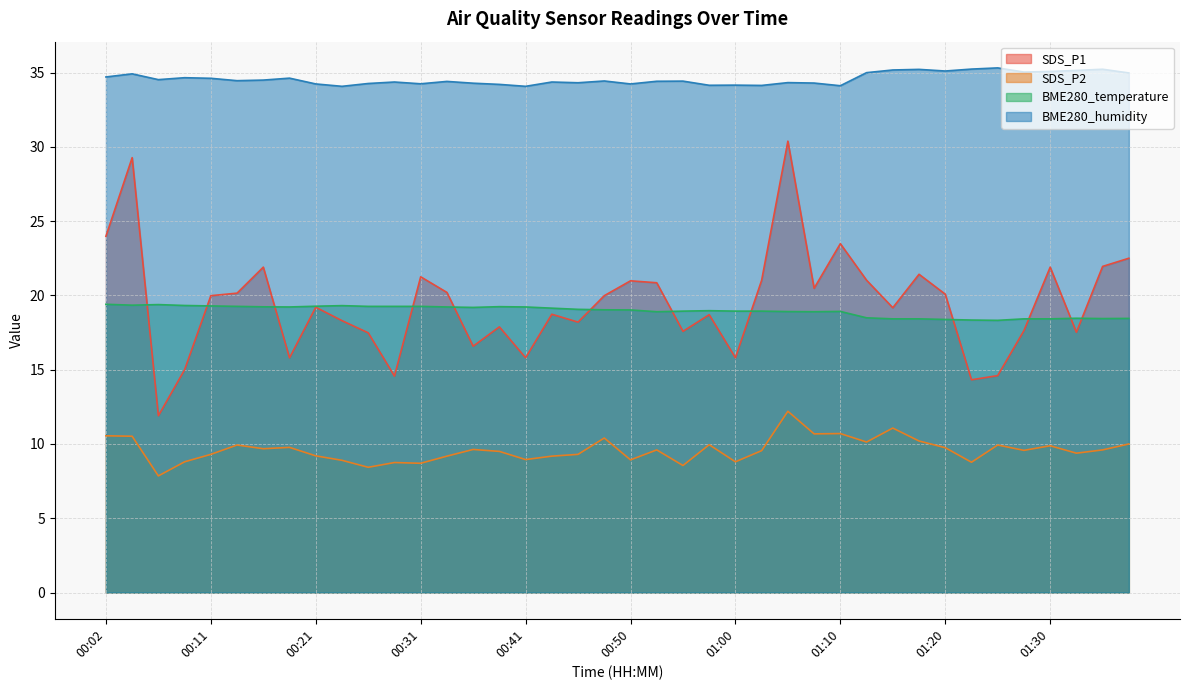

At 00:28, list the series in order from largest to smallest.

BME280_humidity, BME280_temperature, SDS_P1, SDS_P2